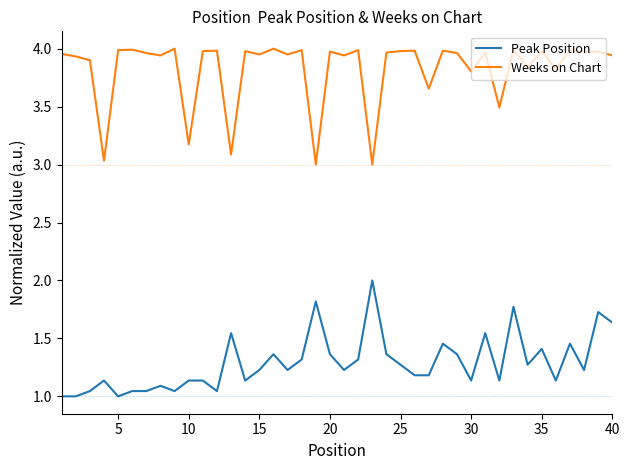

Which series has the largest total across all categories?

Weeks on Chart